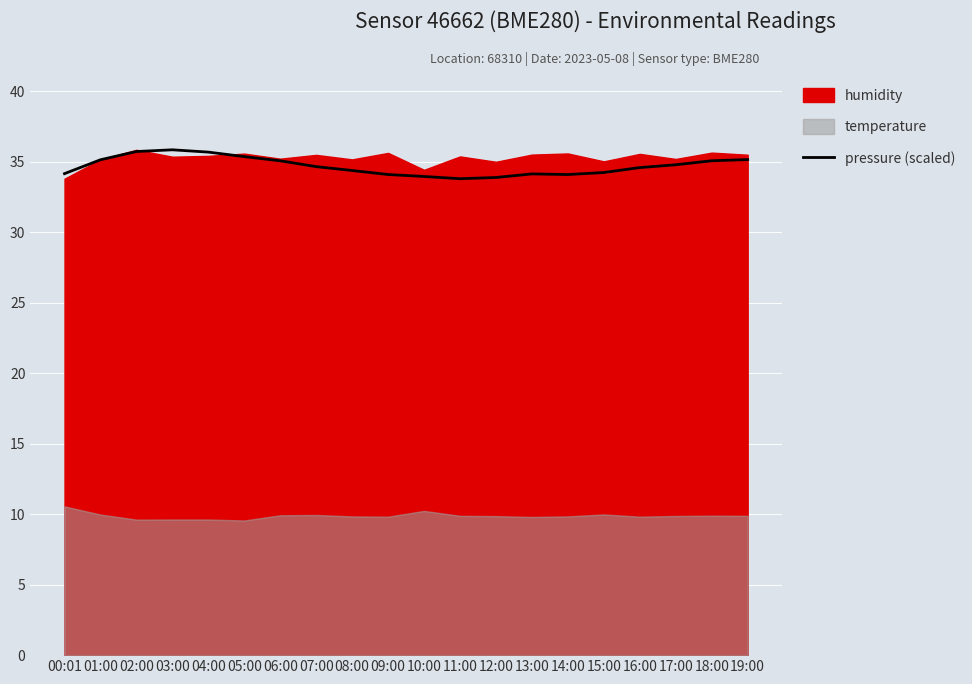

List the labels in order of value, largest first.

03:00, 02:00, 04:00, 05:00, 19:00, 01:00, 18:00, 06:00, 17:00, 07:00, 16:00, 08:00, 15:00, 00:01, 13:00, 09:00, 14:00, 10:00, 12:00, 11:00